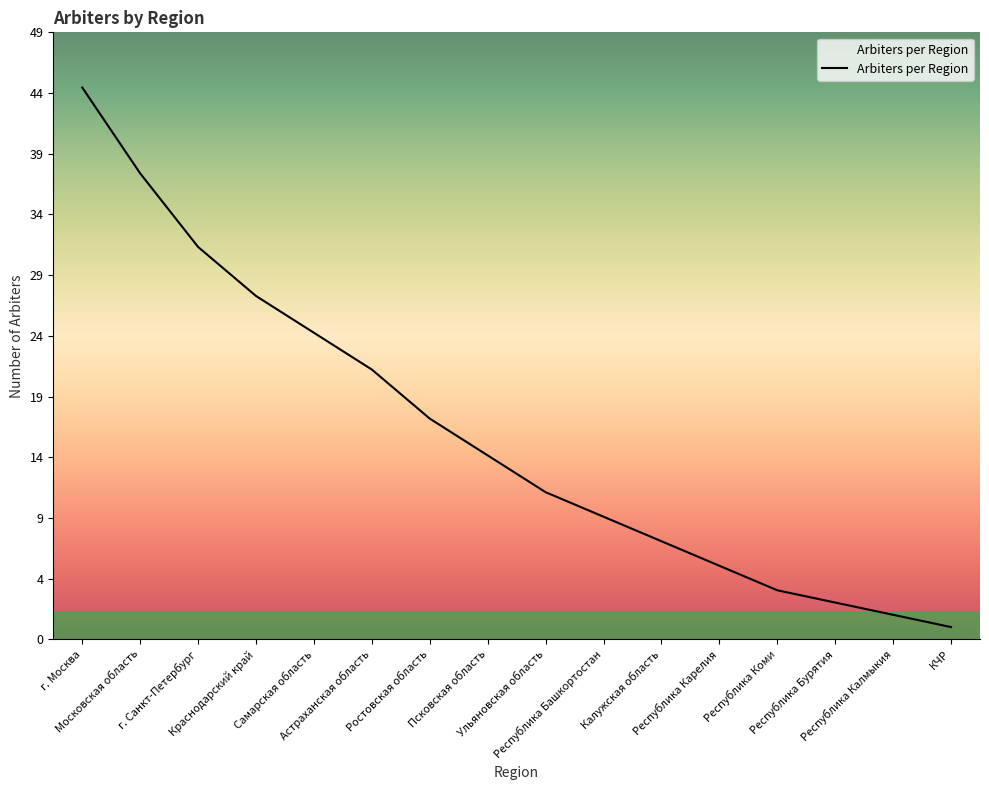

Reading left to right, what are all the values shown in this chart?

45	38	32	28	25	22	18	15	12	10	8	6	4	3	2	1